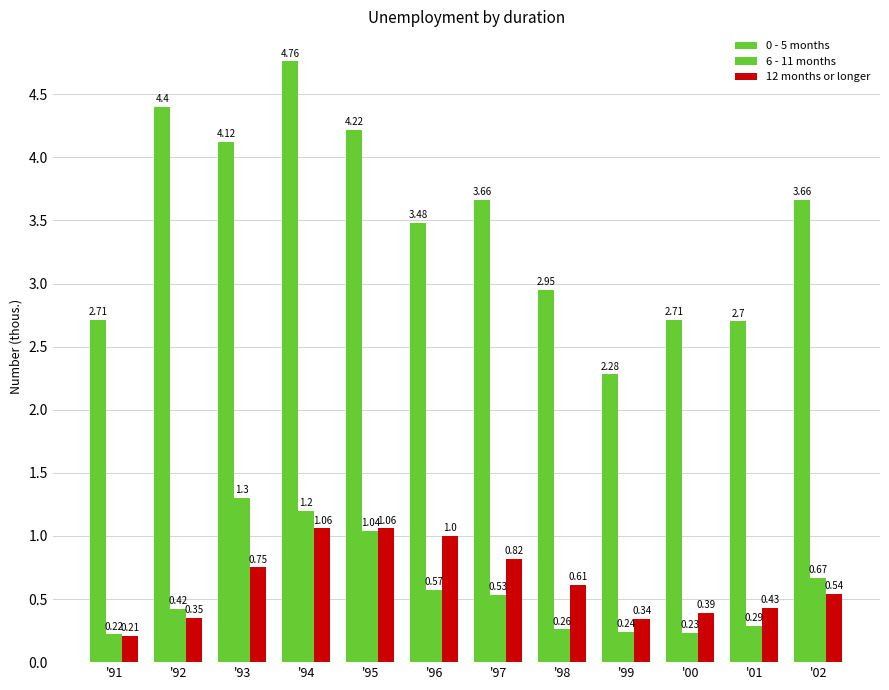

What is the label of the 5th bar from the right?

'98